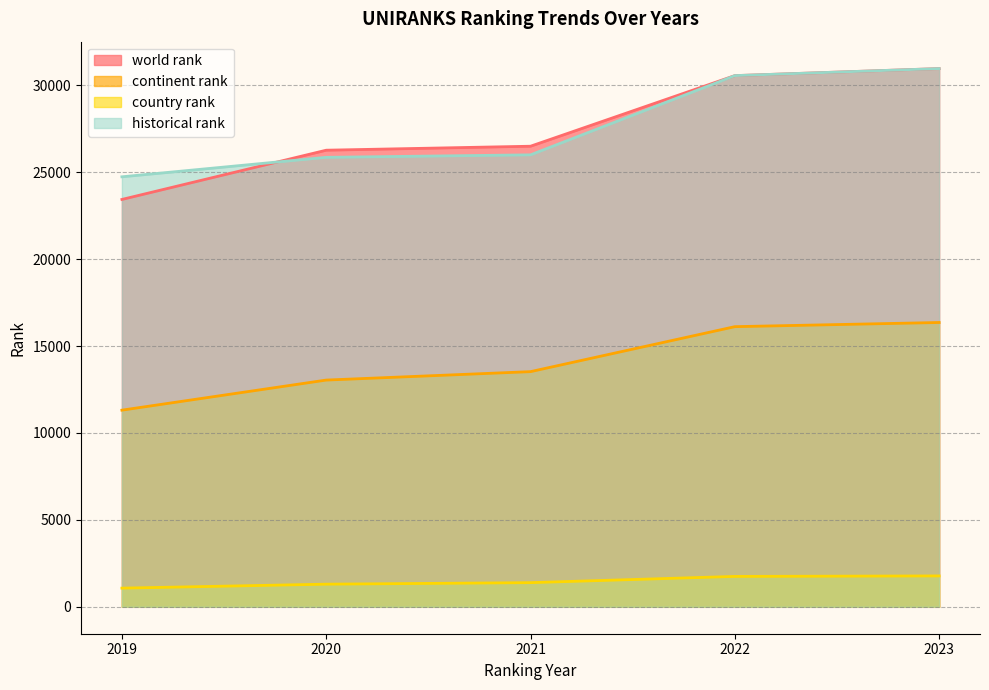

At 2023, list the series in order from largest to smallest.

world rank, historical rank, continent rank, country rank